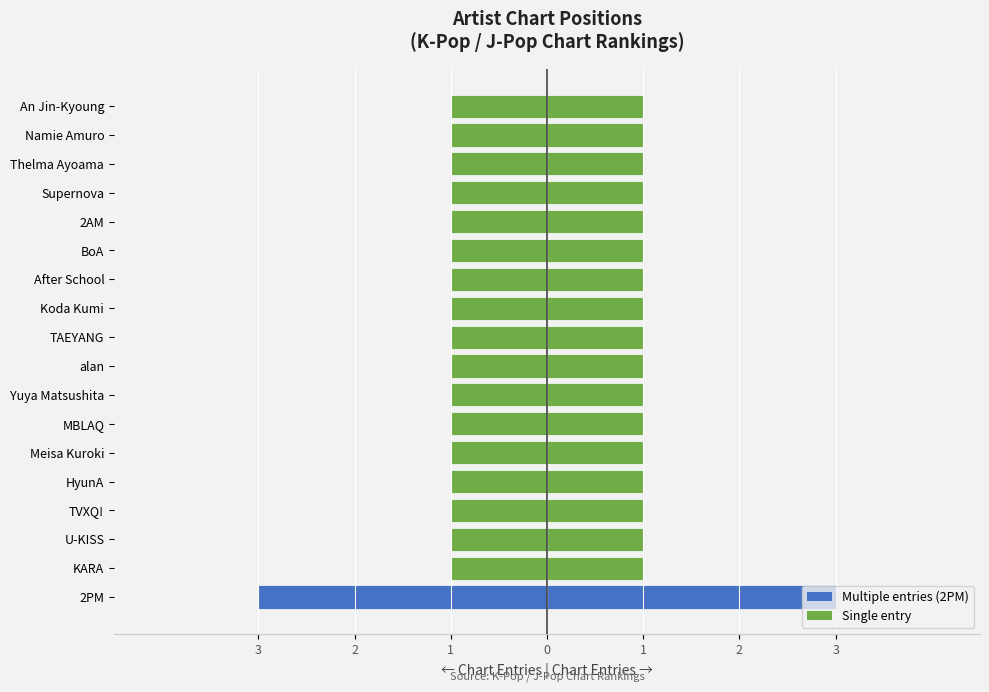

Is it true that Song Count (mirrored) equals -1 at Yuya Matsushita?

True